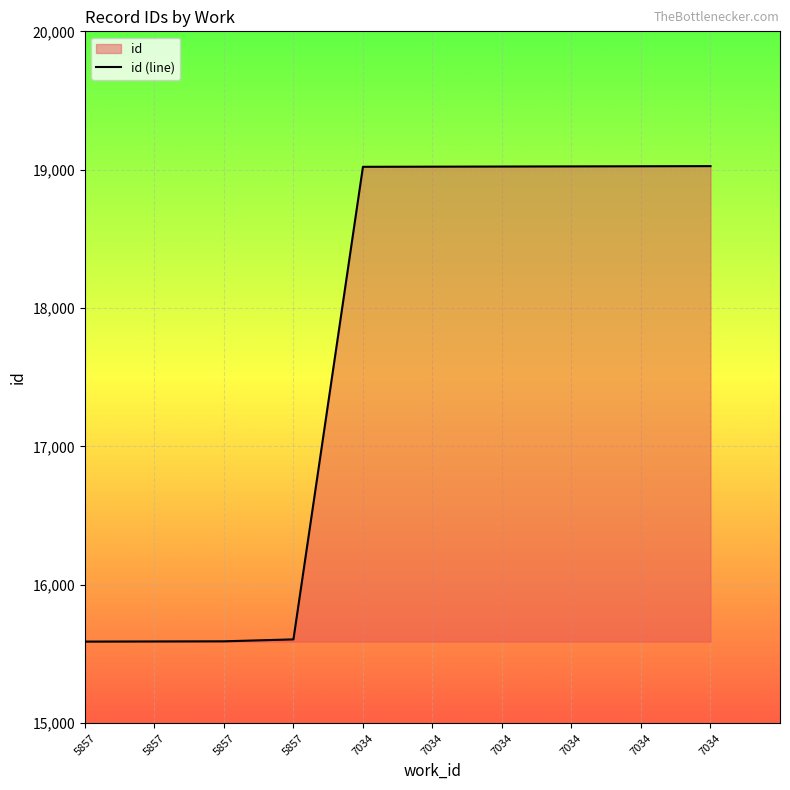

At which category does the chart reach its peak across all series?

7034